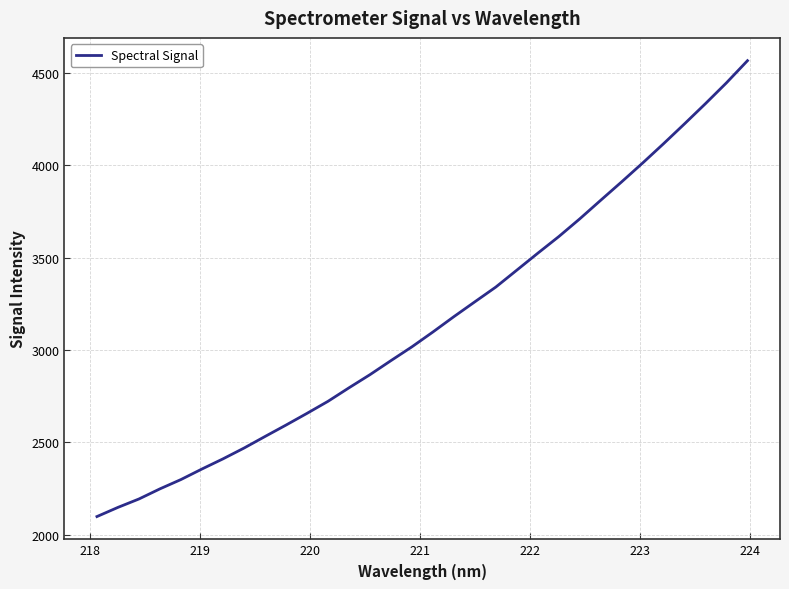

What is the difference between the maximum and minimum values?

2468.2